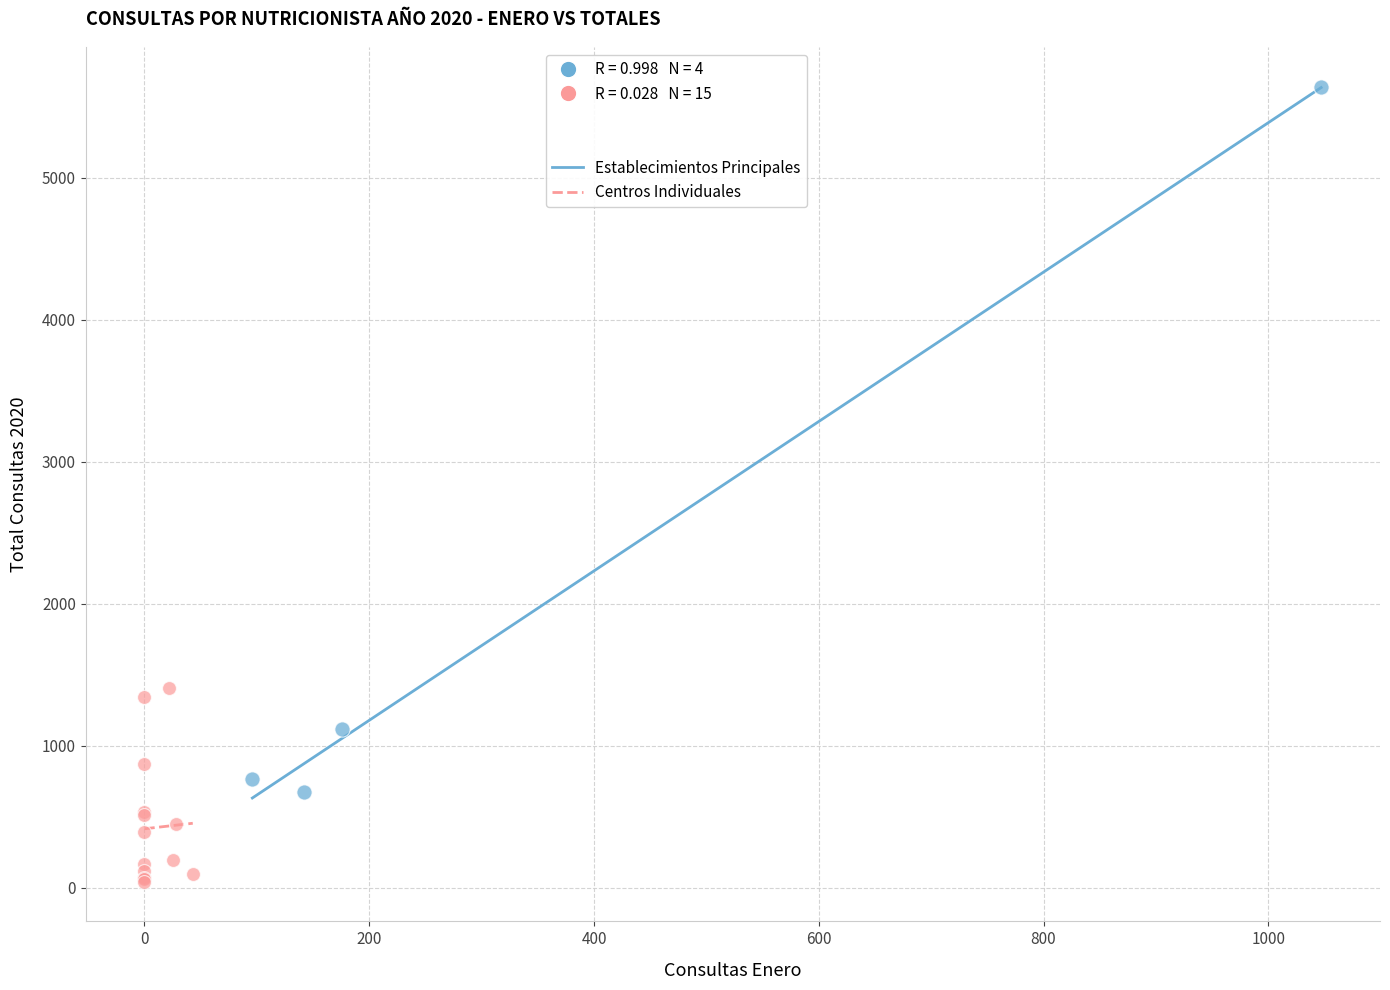

Which series has the largest Y range (max minus min)?

Establecimientos Principales